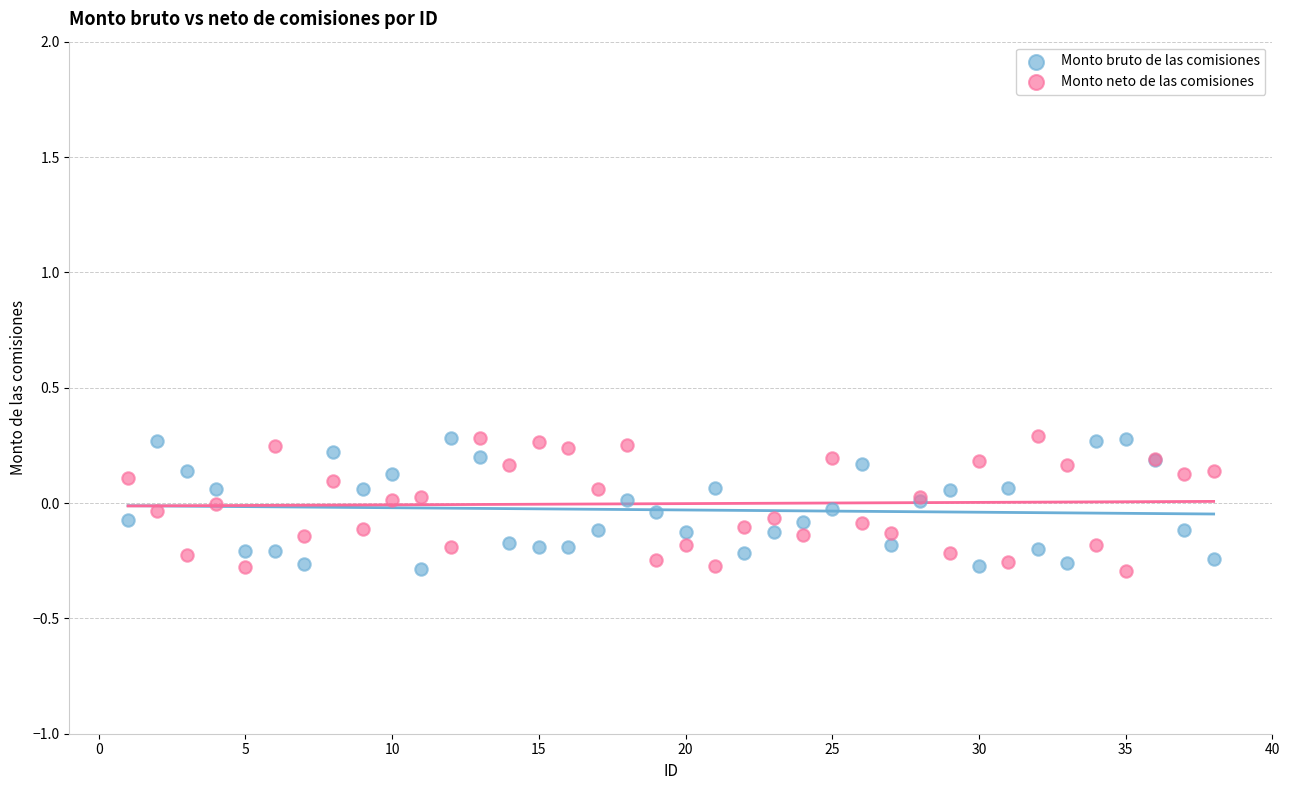

What is the X range (max minus min) for the scatter plot?

37.0